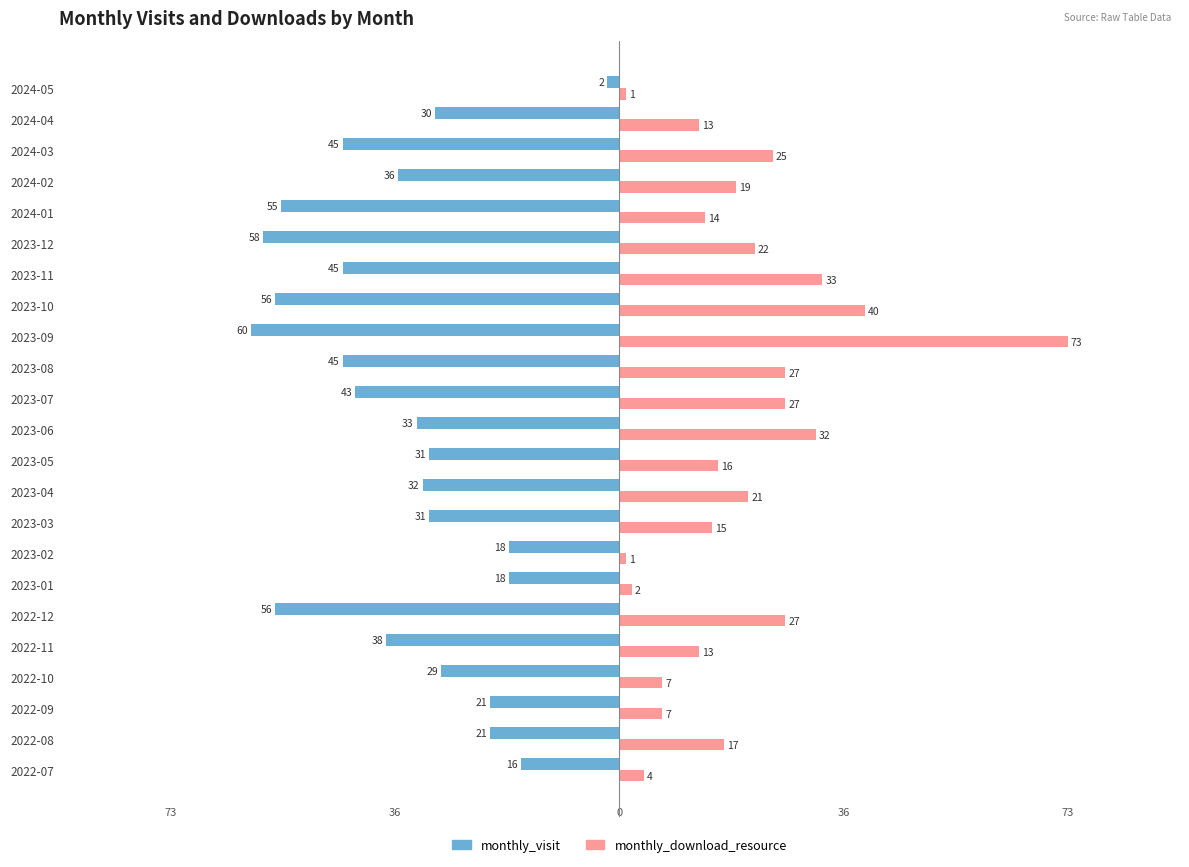

True or false: monthly_download_resource has a value of 2 at 2023-01.

True